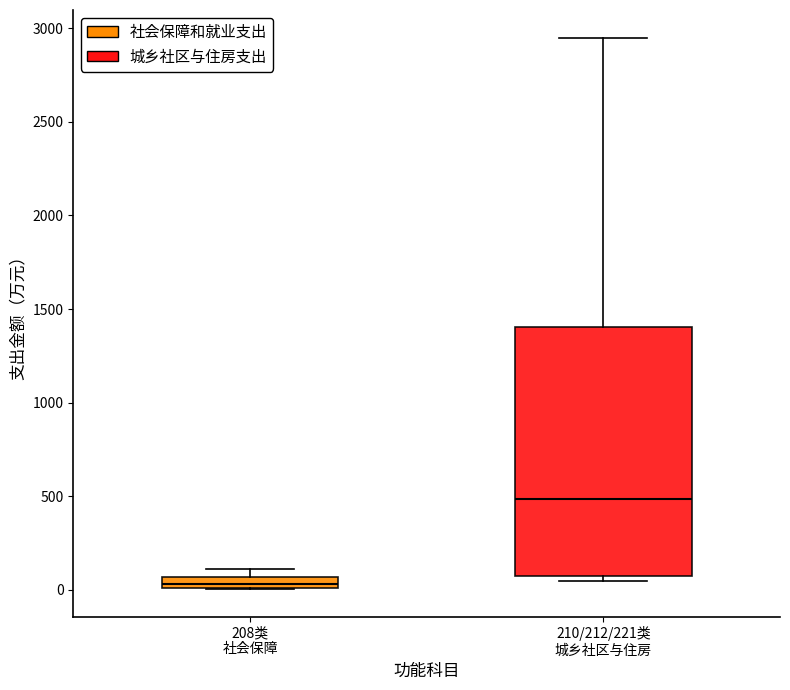

Where is the lower edge of the box for 210/212/221类 城乡社区与住房 on the y-axis? The values are not printed on the chart, so give them approximately, as read against the axis.

50